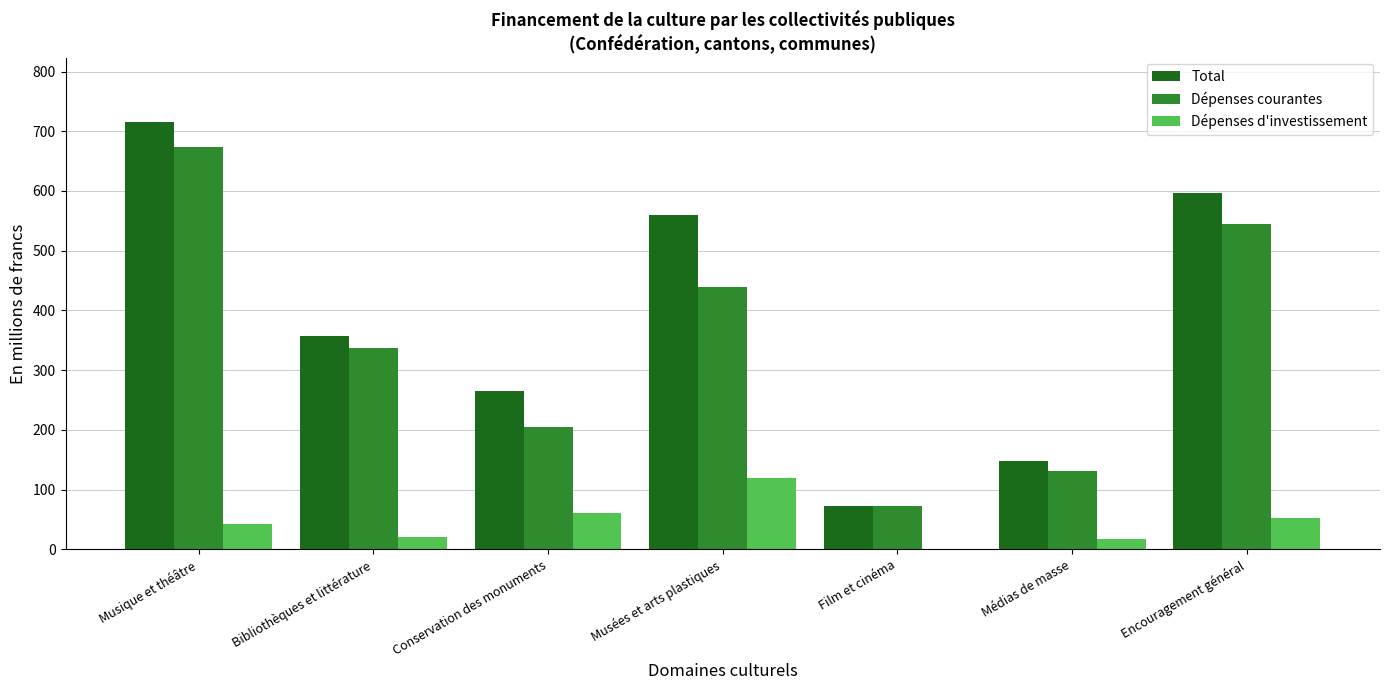

How many distinct data groups are displayed?

3